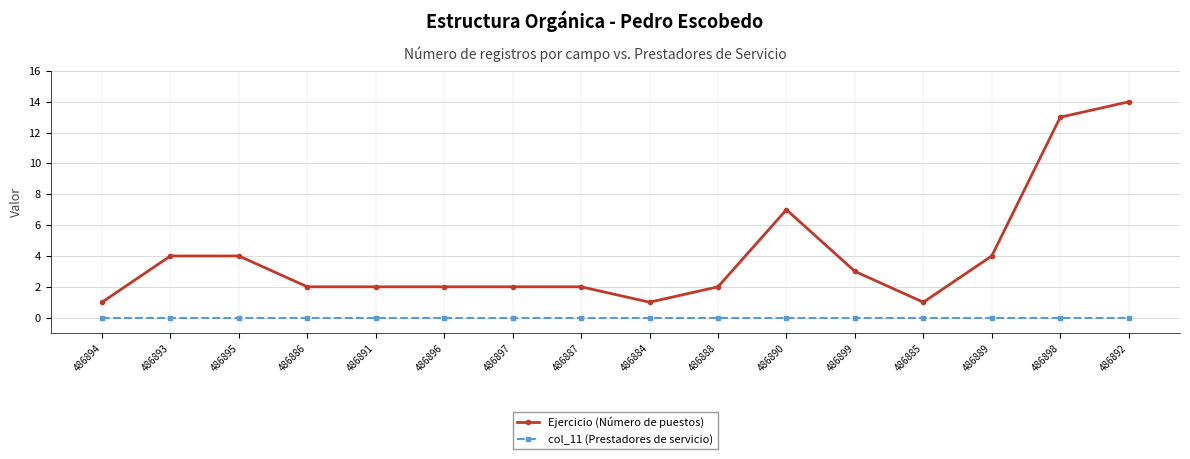

Reading right to left, what are all the values shown in this chart?

Ejercicio (Número de puestos): 486892=14	486898=13	486889=4	486885=1	486899=3	486890=7	486888=2	486884=1	486887=2	486897=2	486896=2	486891=2	486886=2	486895=4	486893=4	486894=1
col_11 (Prestadores de servicio): 486892=0	486898=0	486889=0	486885=0	486899=0	486890=0	486888=0	486884=0	486887=0	486897=0	486896=0	486891=0	486886=0	486895=0	486893=0	486894=0